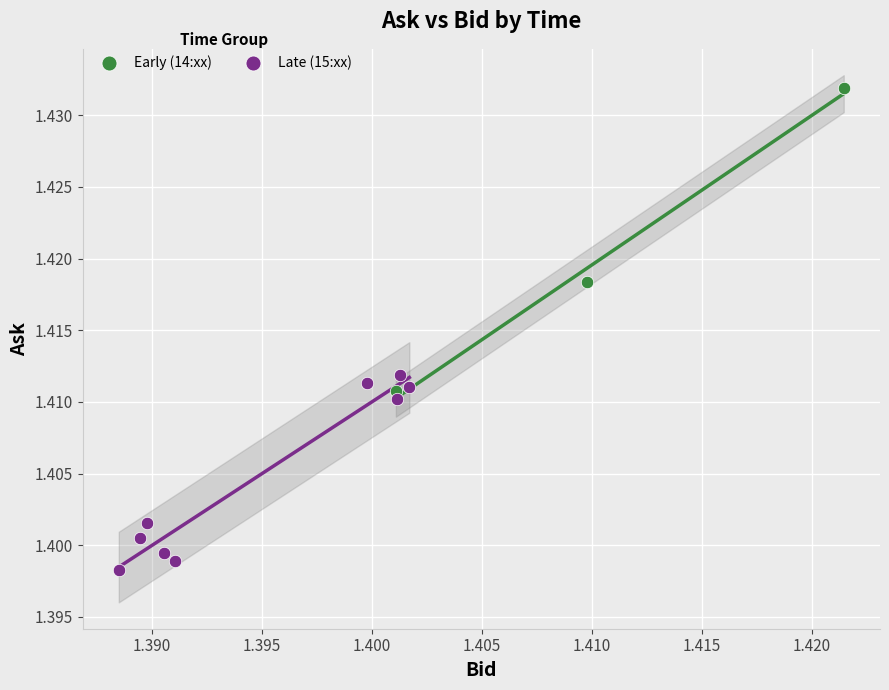

Which series contains the highest Y value?

Early (14:xx)